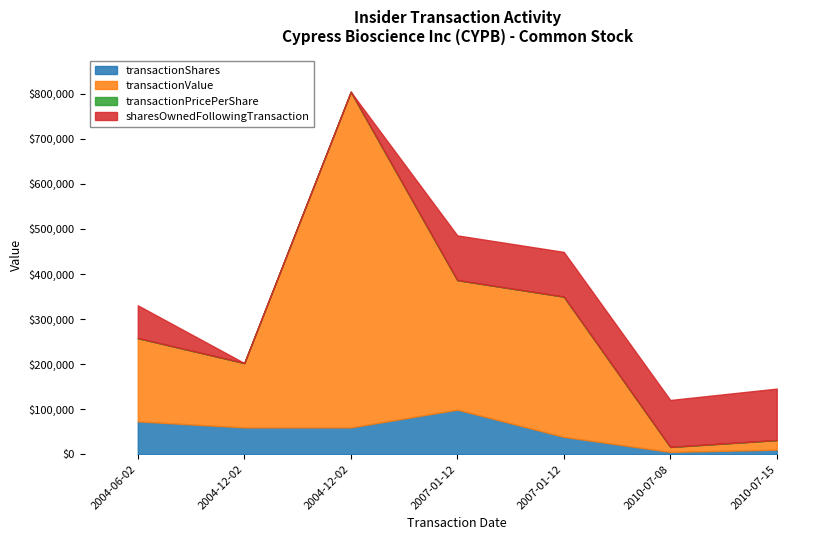

How many lines are shown in the chart?

4